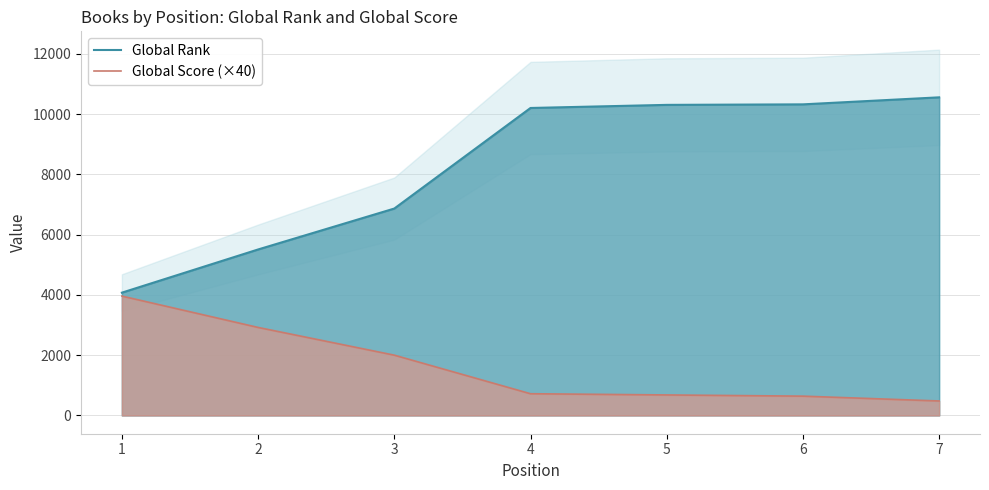

Reading left to right, transcribe all the data shown in this chart.

Global Rank: 4074	5507	6865	10202	10305	10322	10555
Global Score (×40): 3960	2920	2000	720	680	640	480